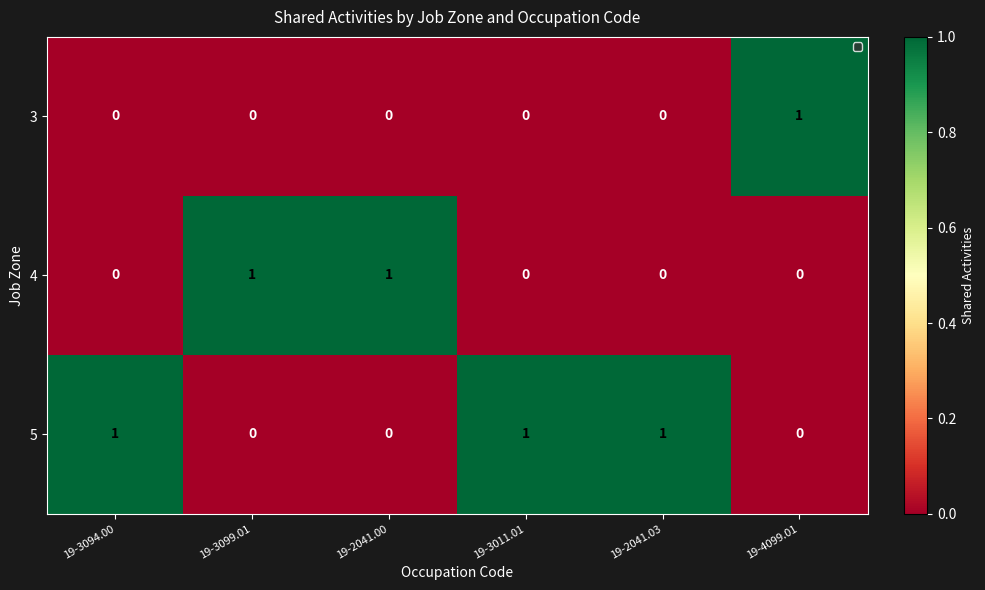

At how many categories does at least one series exceed 0?

6